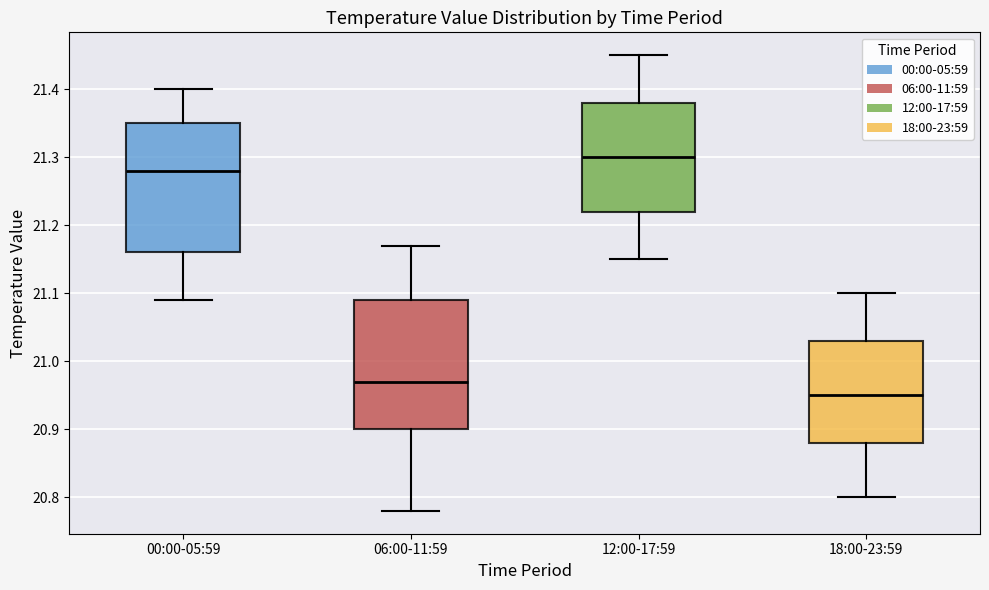

Where does the median line of the box for 00:00-05:59 sit on the y-axis? The values are not printed on the chart, so give them approximately, as read against the axis.

21.28